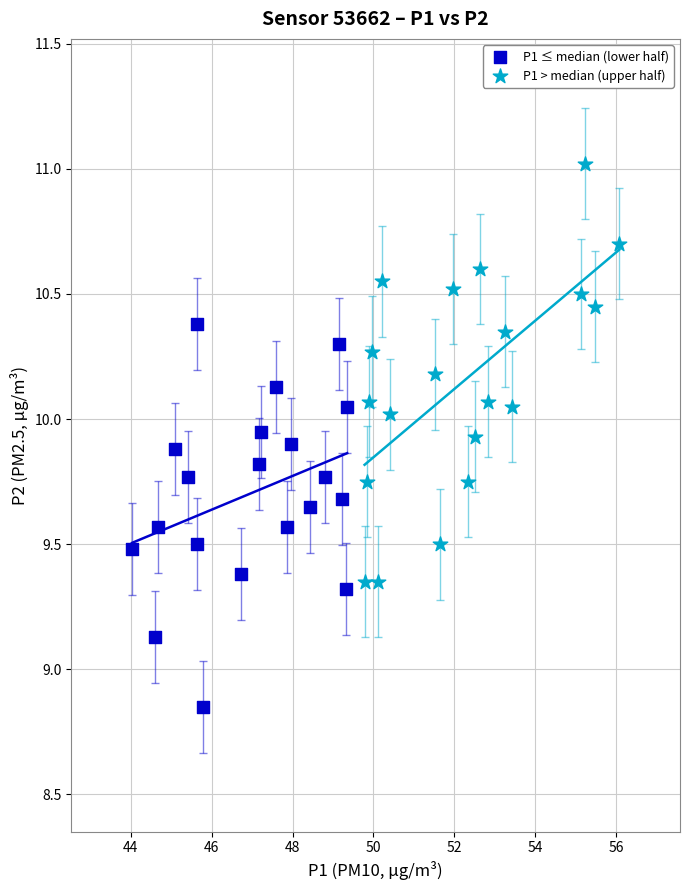

Which series contains the highest Y value?

P1 > median (upper half)